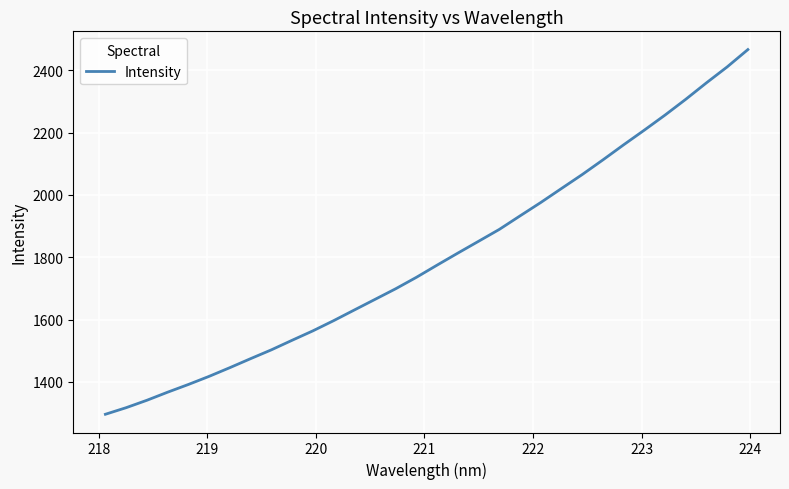

What is the minimum value shown in the chart?

1296.1